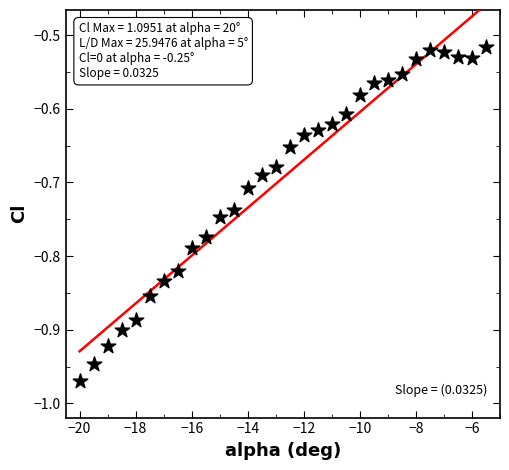

What is the range of Y values (max minus min)?

0.5